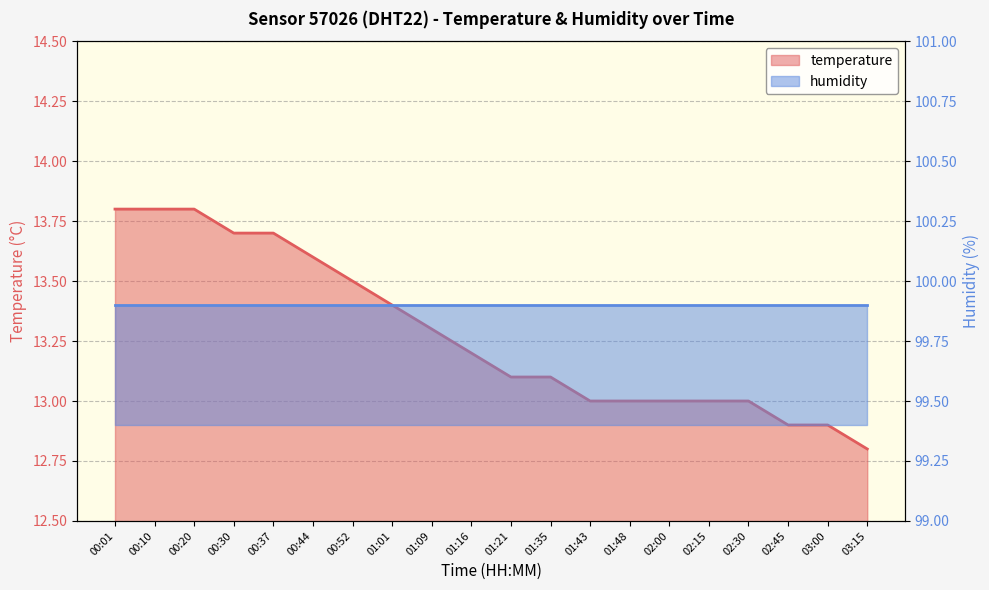

What is the approximate value at 02:45?

12.9